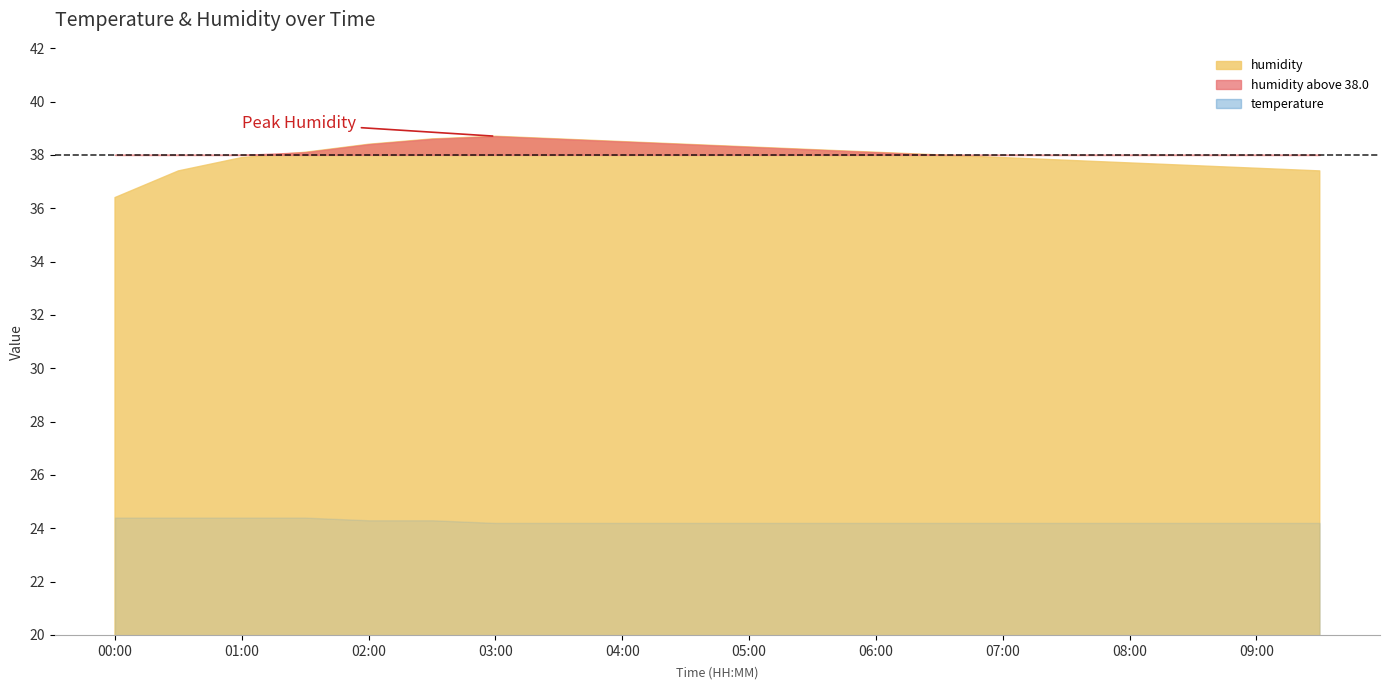

Reading left to right, transcribe all the data shown in this chart.

humidity: 00:00=36.4	00:30=37.4	01:00=37.9	01:30=38.1	02:00=38.4	02:30=38.6	03:00=38.7	03:30=38.6	04:00=38.5	04:30=38.4	05:00=38.3	05:30=38.2	06:00=38.1	06:30=38.0	07:00=37.9	07:30=37.8	08:00=37.7	08:30=37.6	09:00=37.5	09:30=37.4
temperature: 00:00=24.4	00:30=24.4	01:00=24.4	01:30=24.4	02:00=24.3	02:30=24.3	03:00=24.2	03:30=24.2	04:00=24.2	04:30=24.2	05:00=24.2	05:30=24.2	06:00=24.2	06:30=24.2	07:00=24.2	07:30=24.2	08:00=24.2	08:30=24.2	09:00=24.2	09:30=24.2